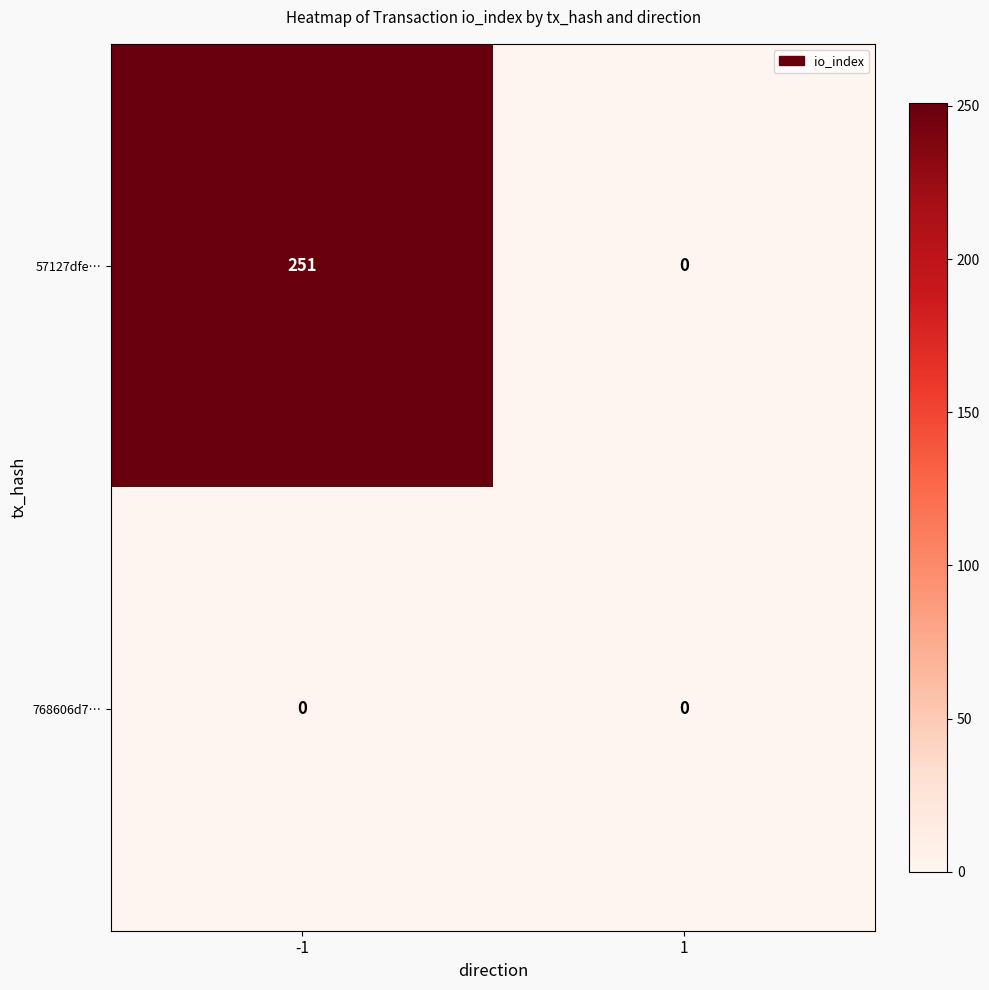

True or false: 57127dfe… has a value of -168 at 1.

False